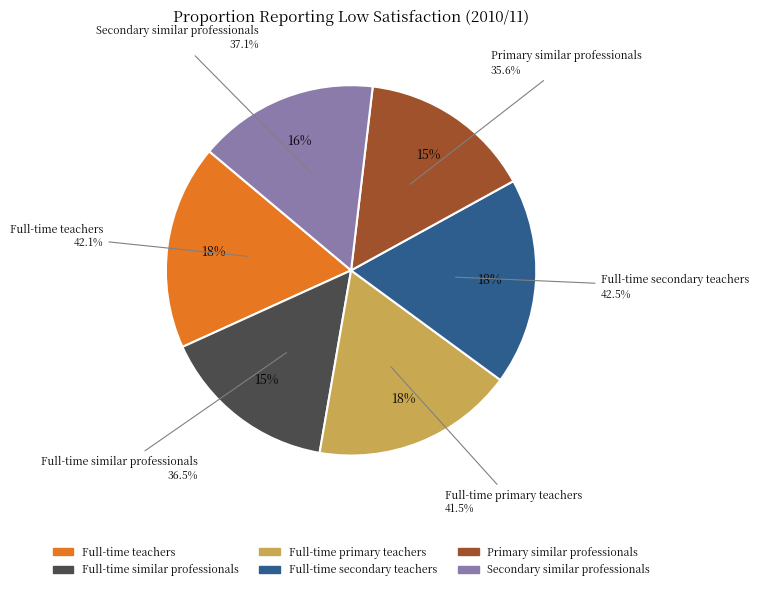

Does Full-time teachers represent more than half of the total?

No